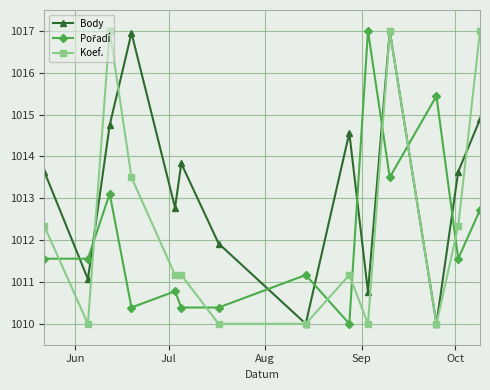

What is the minimum value for Body?

1010.0